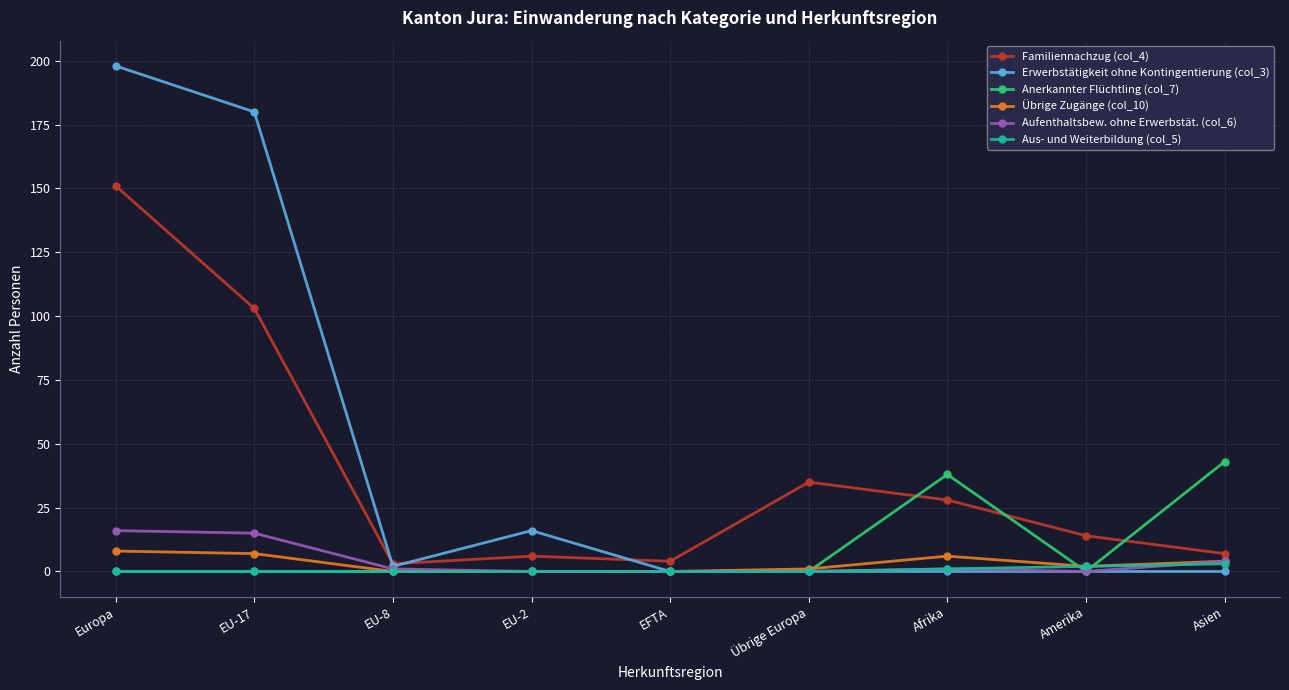

What is the label of the 3rd point from the left?

EU-8